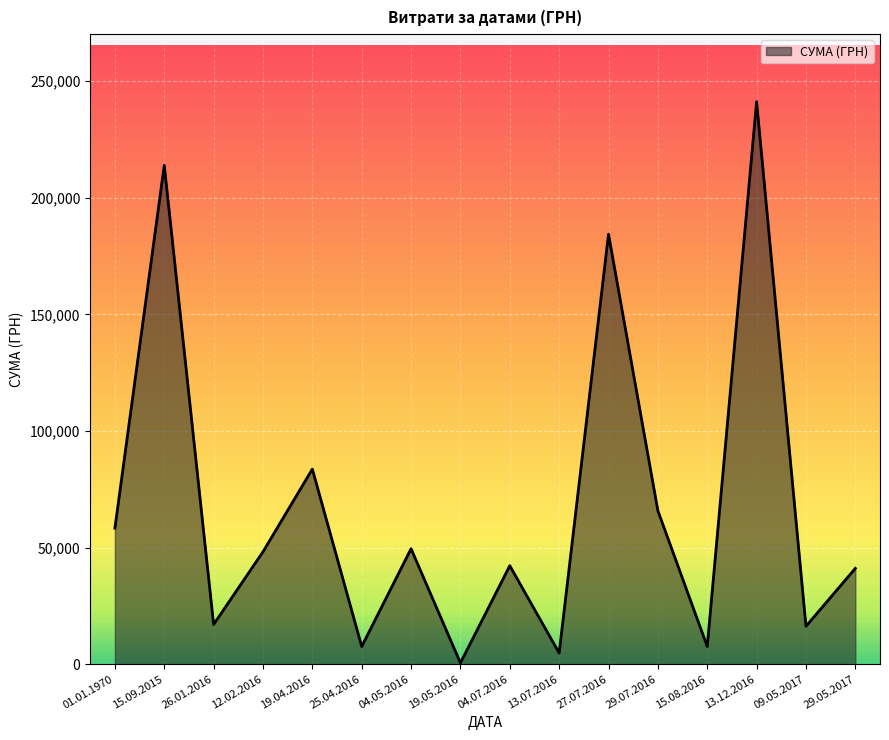

Which has a higher value, 04.05.2016 or 25.04.2016?

04.05.2016